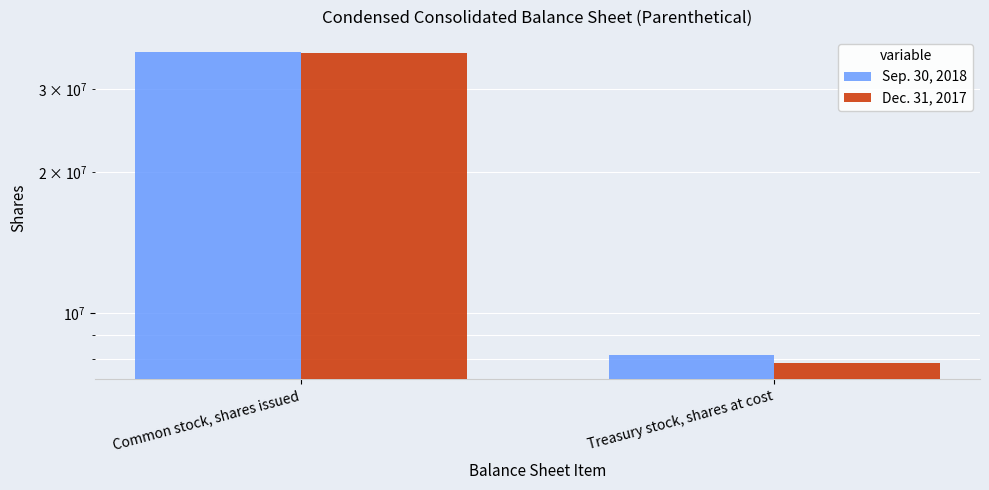

Reading right to left, transcribe all the data shown in this chart.

Sep. 30, 2018: 8174000	35966000
Dec. 31, 2017: 7826000	35852000